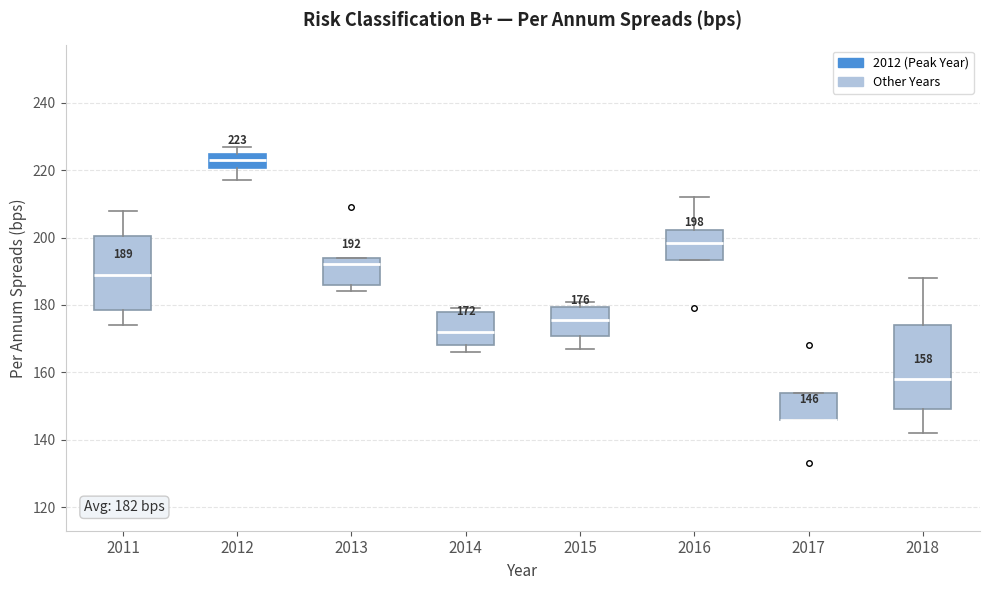

Comparing the boxes themselves (not the whiskers), which one is the tallest?

2018